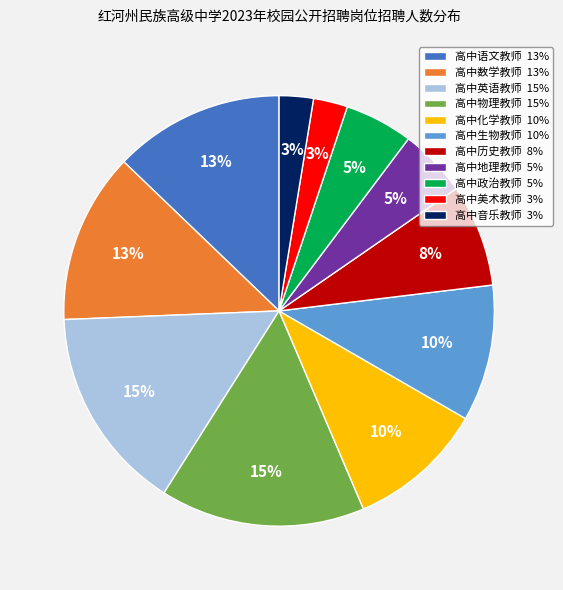

Is it true that 高中化学教师 is 10% of the pie?

True